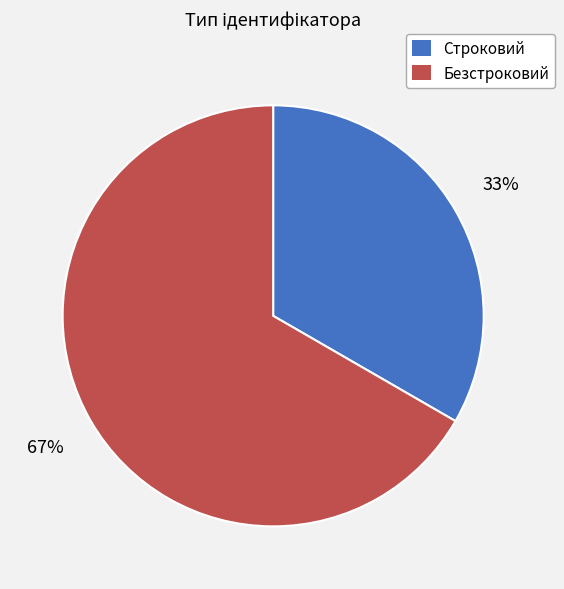

Is it true that Строковий is 33% of the pie?

True